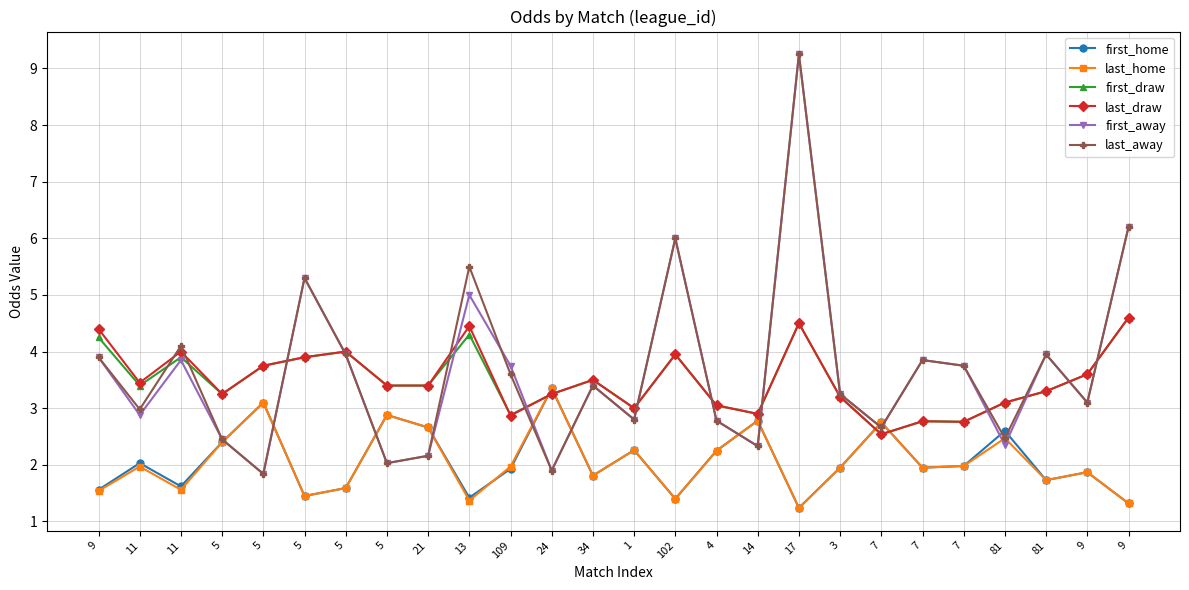

How many lines are shown in the chart?

6